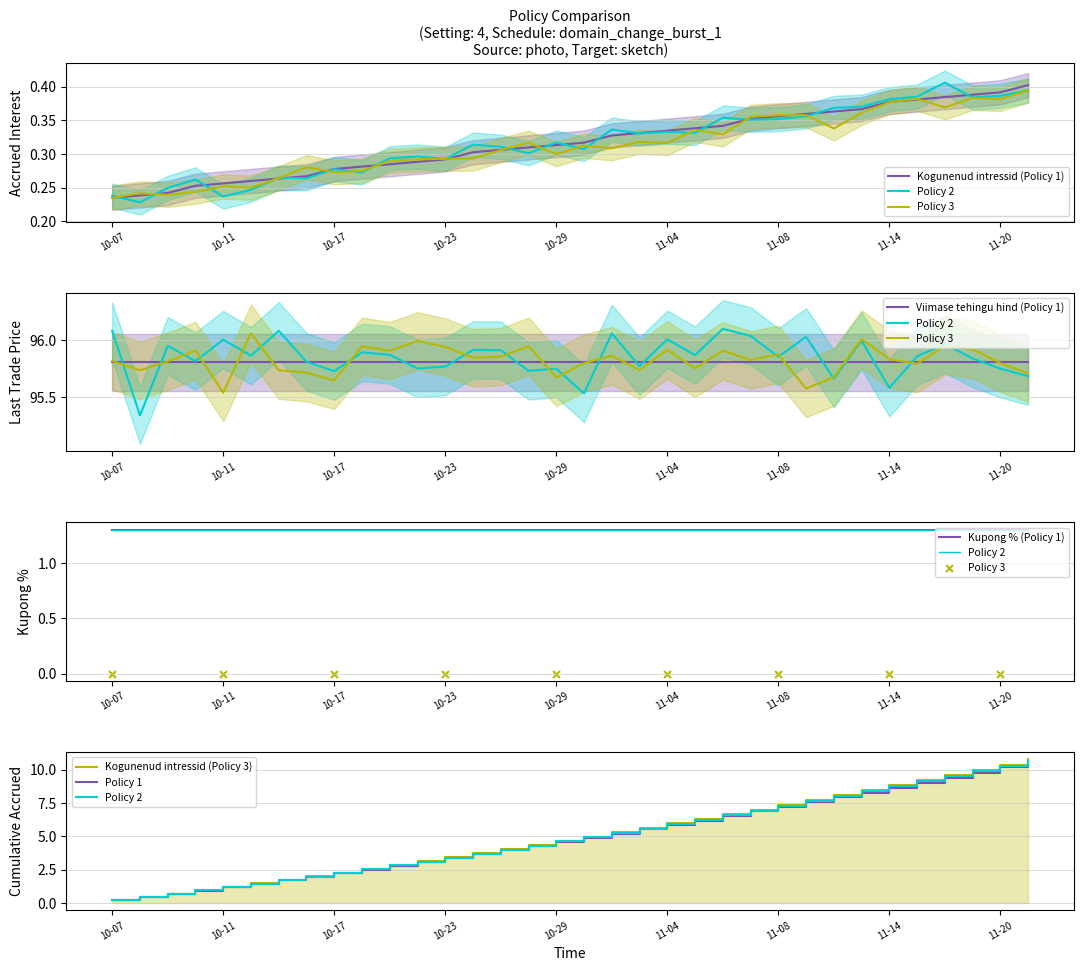

Which series contains the lowest Y value?

Kogunenud intressid